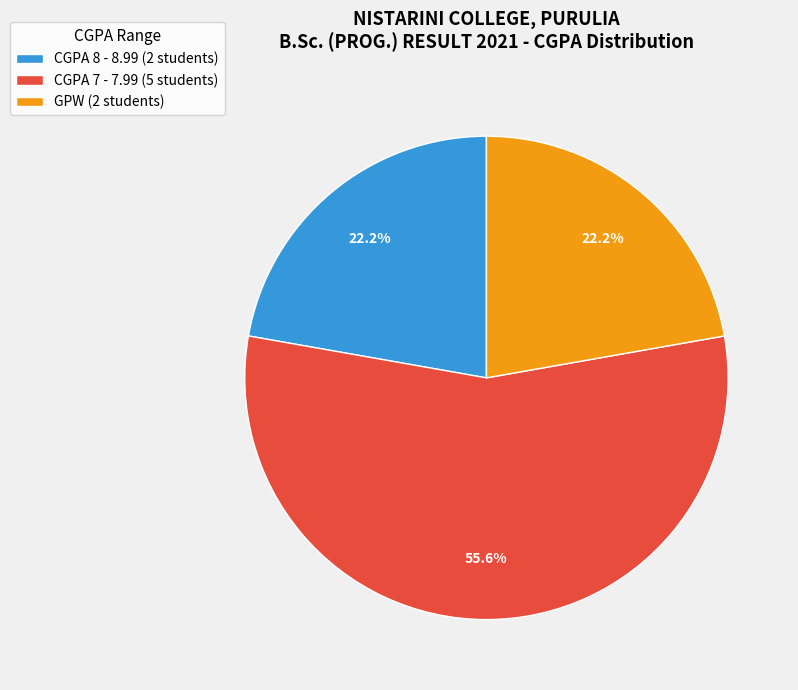

How many segments does this pie chart have?

3